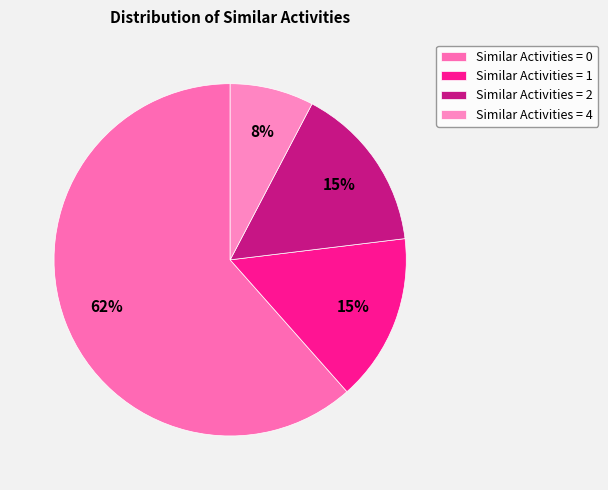

How many segments does this pie chart have?

4